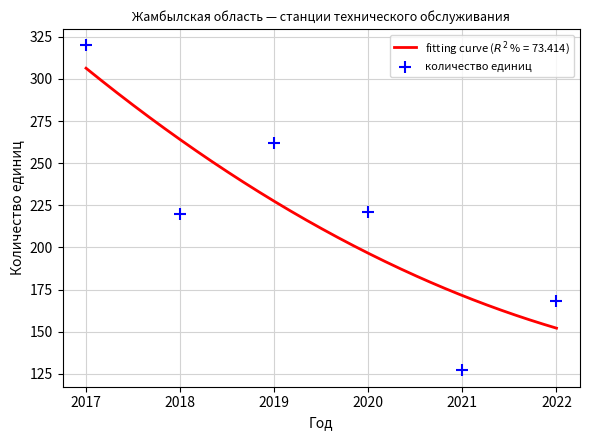

Between 2018 and 2019, which is larger?

2019